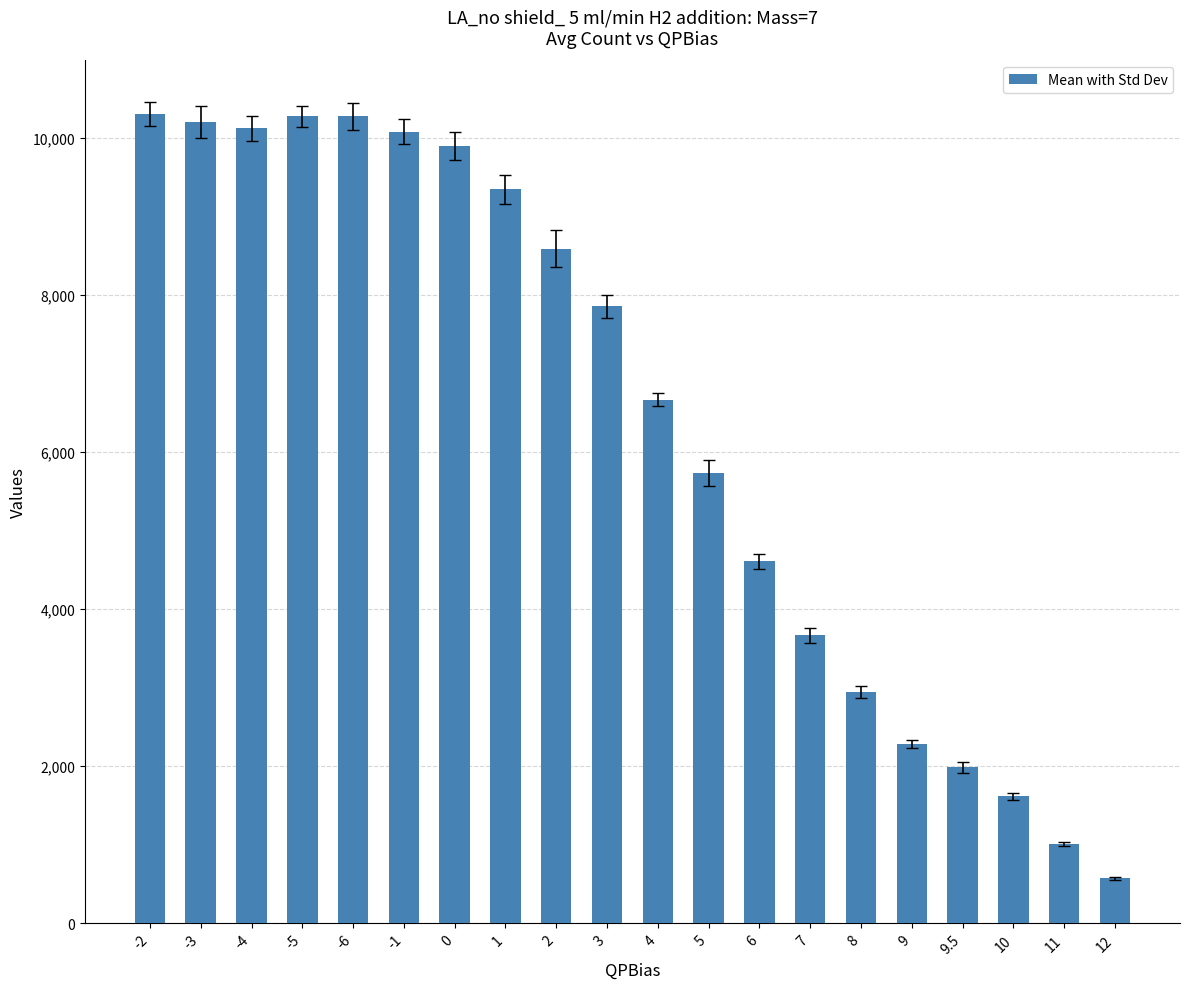

How many categories are shown in the chart?

20